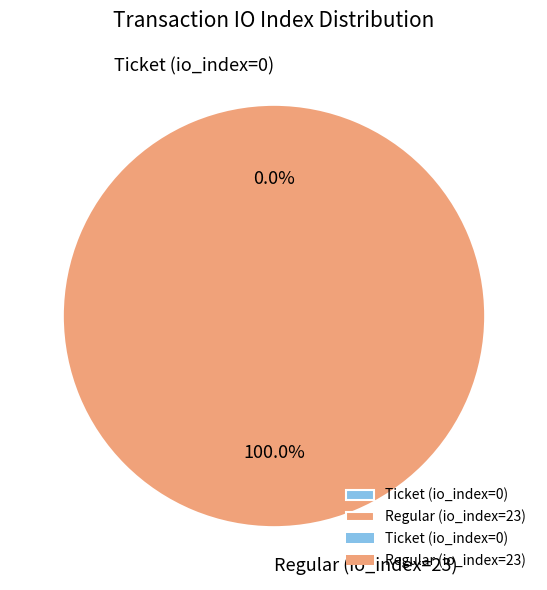

To the nearest percent, what is the difference between the Ticket (io_index=0) and Regular (io_index=23) slice percentages?

100%